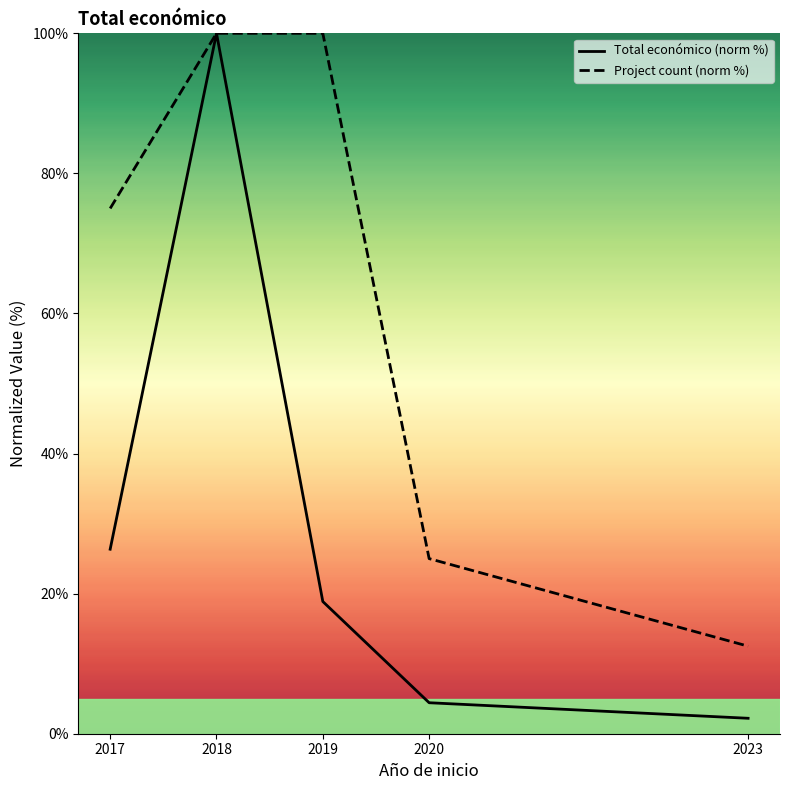

How many categories are shown in the chart?

5